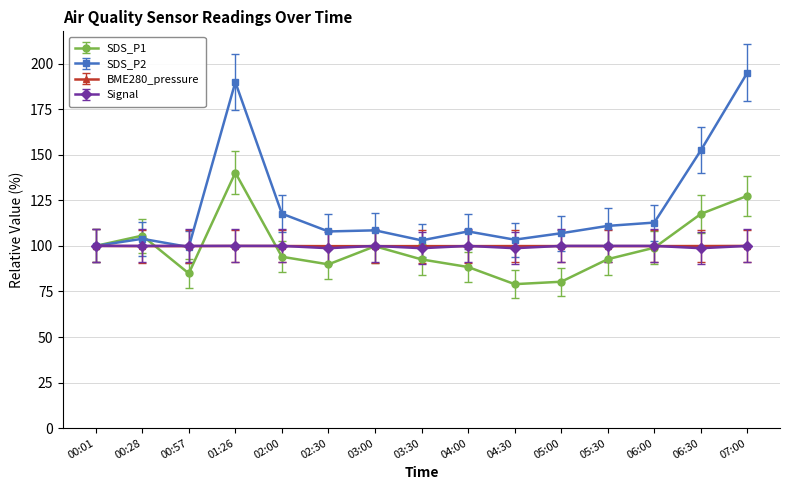

The Signal series shows 100.0 at 00:57. True or false?

True